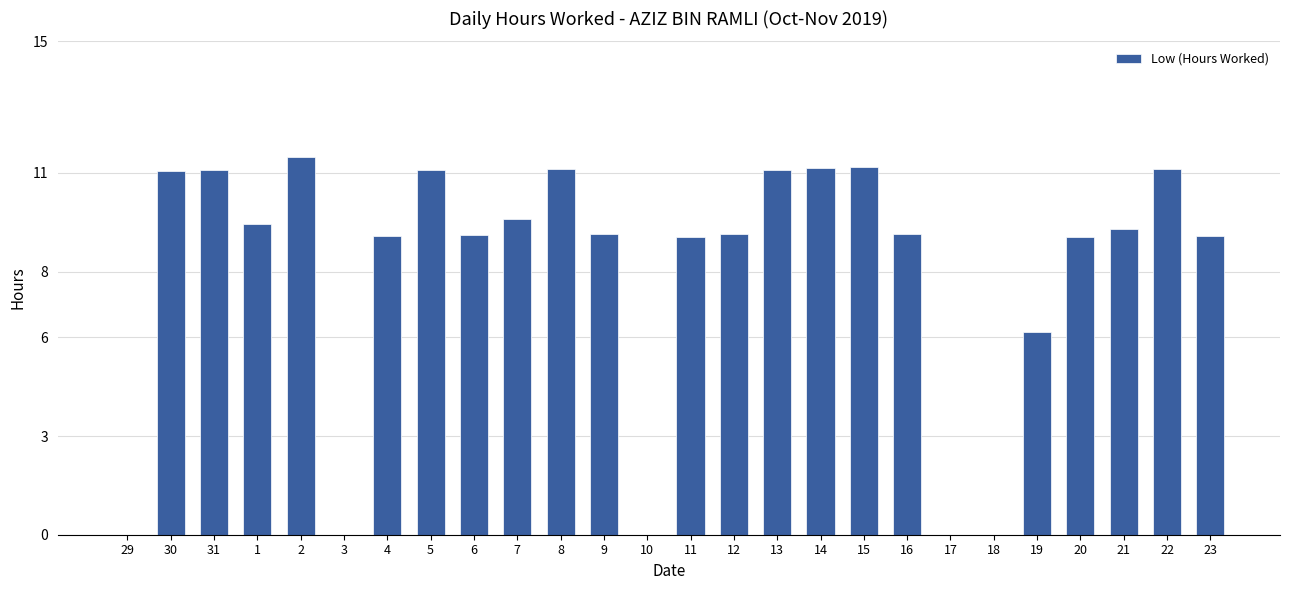

Where is the data nearest to the value 5?

19